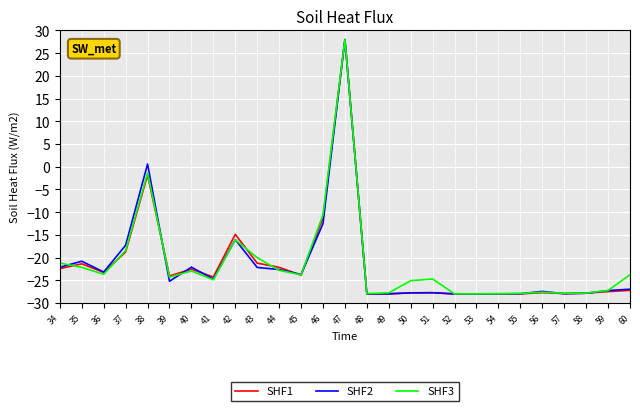

Where is SHF3 nearest to the value 0?

38